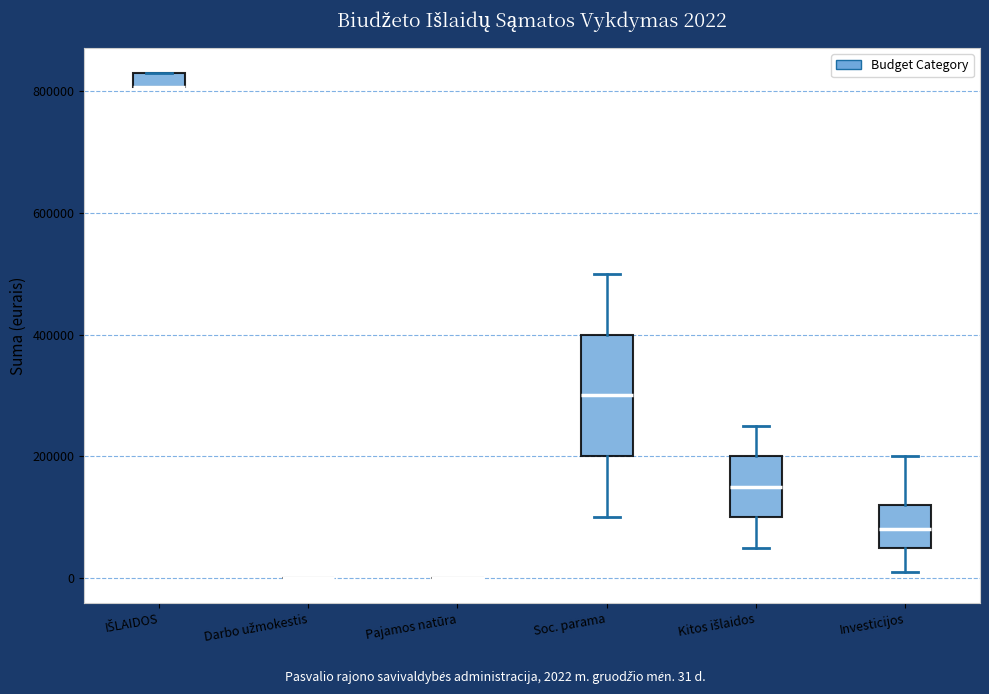

Which box is the tallest, from its lower edge to its upper edge?

Soc. parama